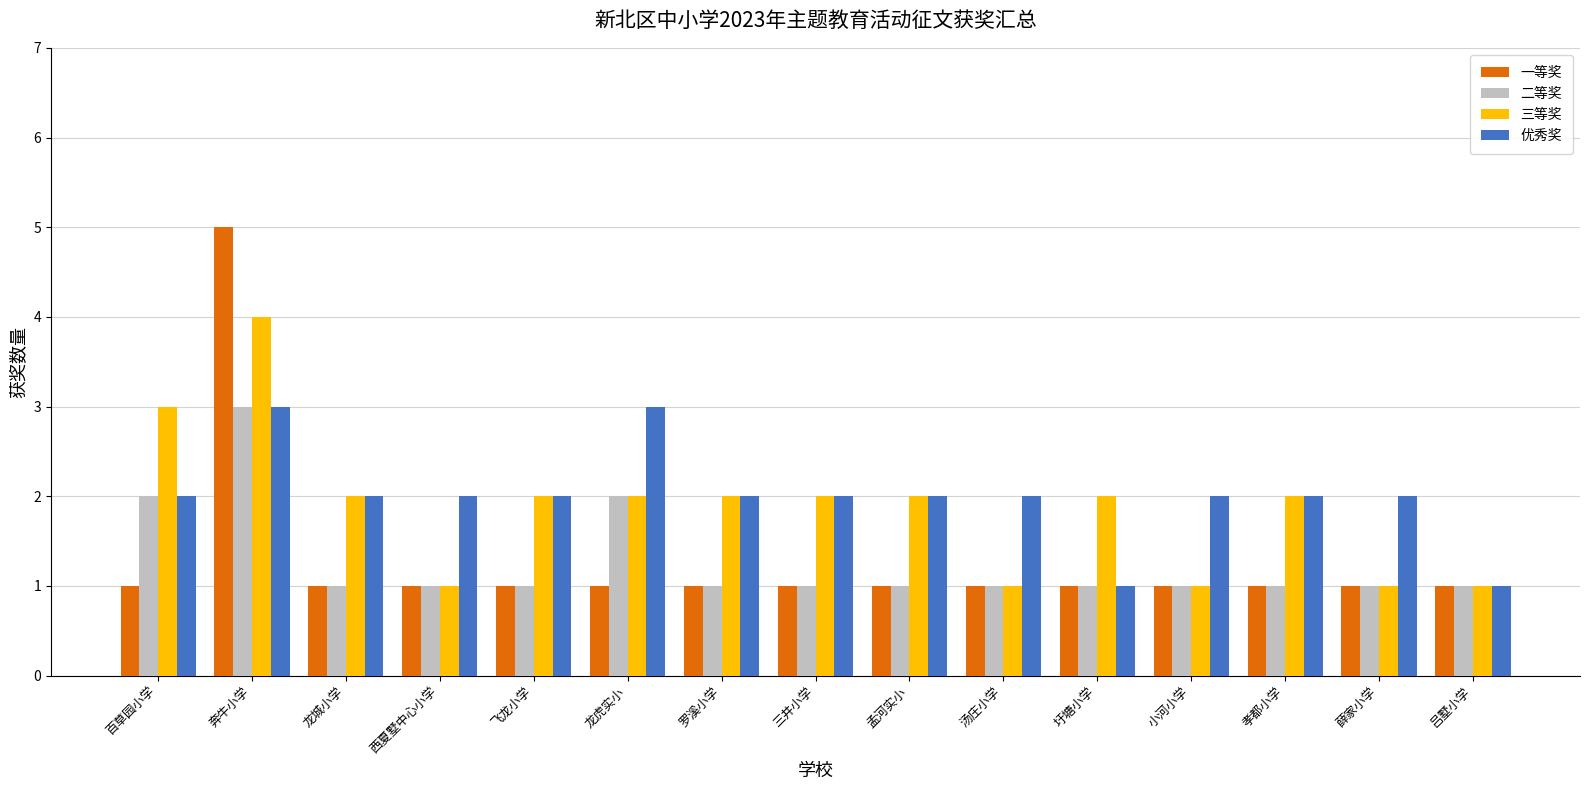

Count the number of data series in this chart.

4